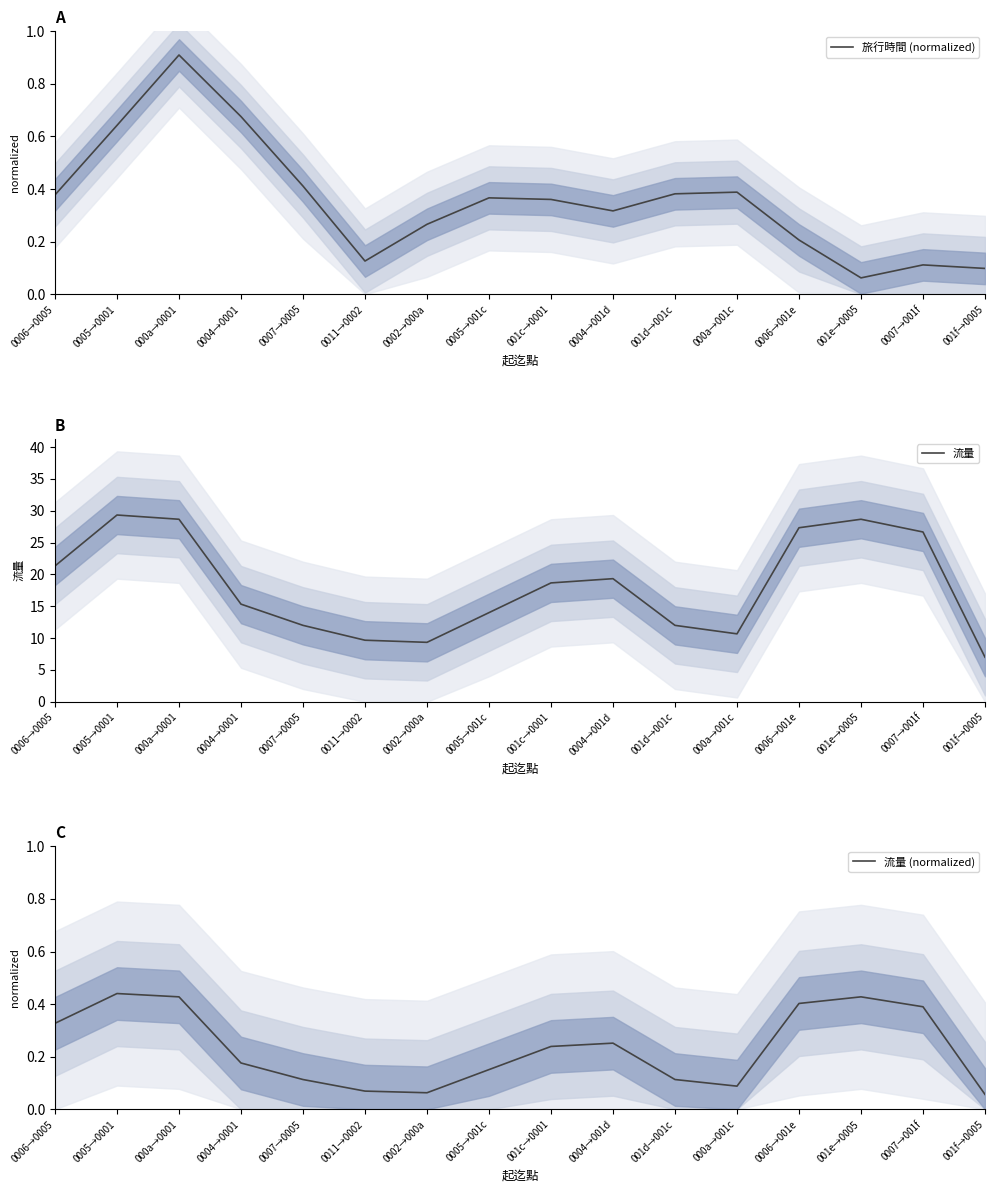

At which category does 旅行時間 (normalized) reach its first local valley?

0011→0002